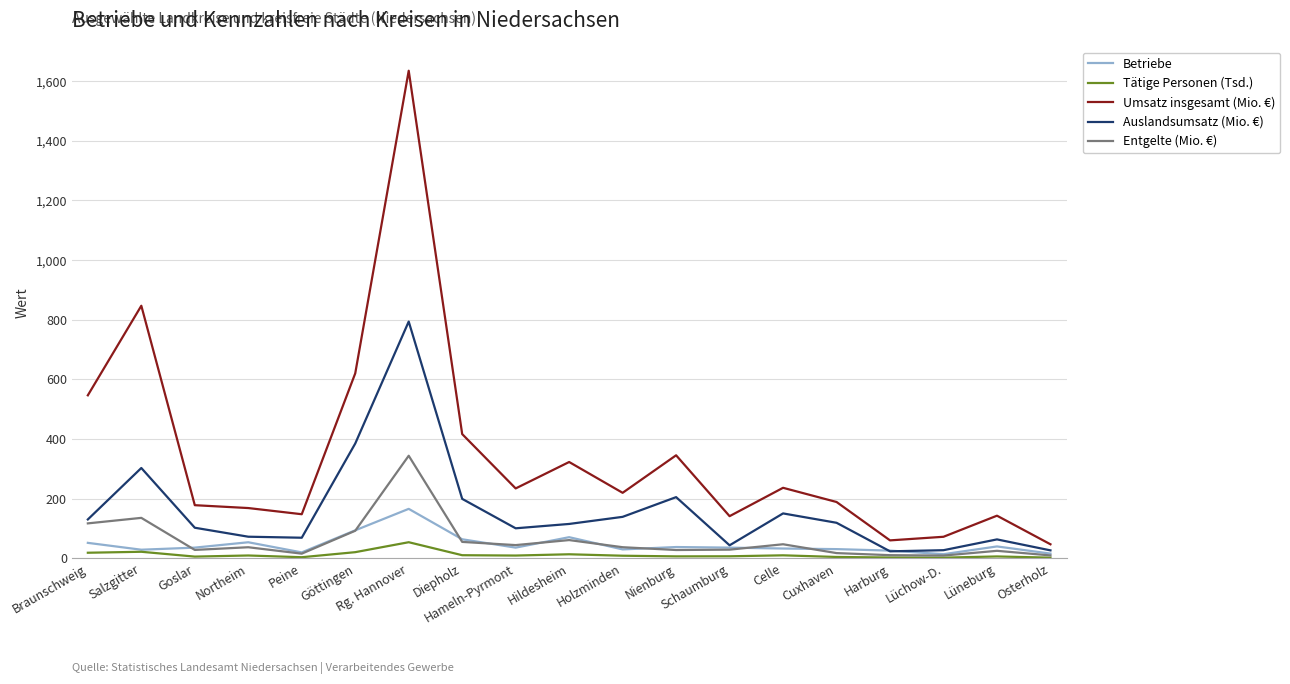

Rank the series by their maximum value, from highest to lowest.

Umsatz insgesamt (Mio. €), Auslandsumsatz (Mio. €), Entgelte (Mio. €), Betriebe, Tätige Personen (Tsd.)